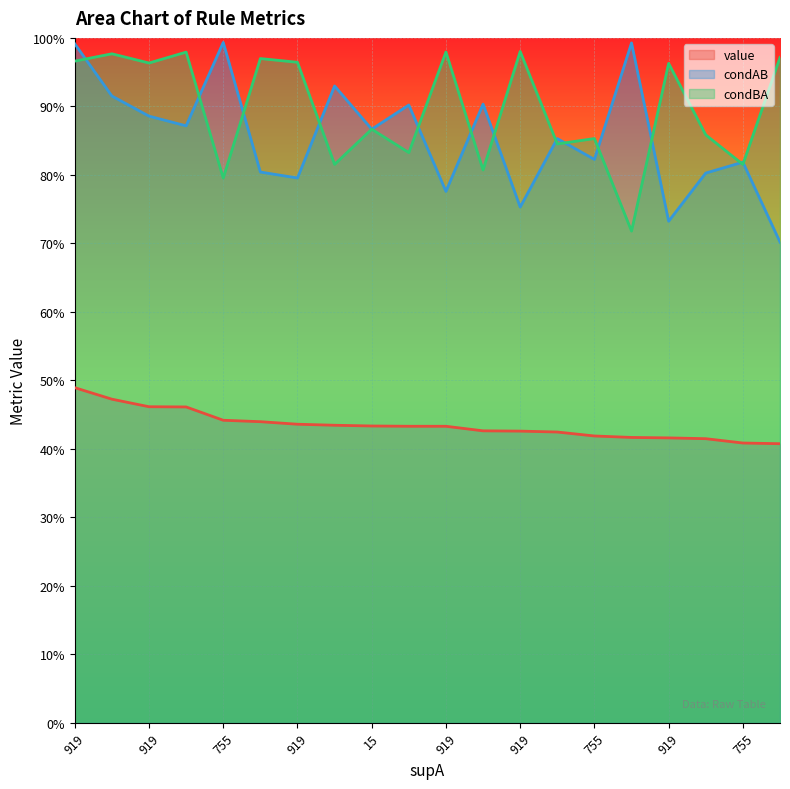

Which has a higher value, 755 or 919?

919